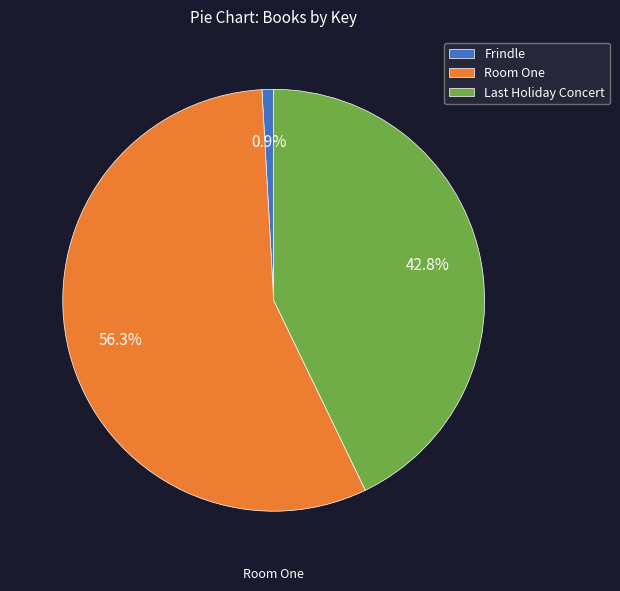

What is the smallest slice in the pie chart?

Frindle